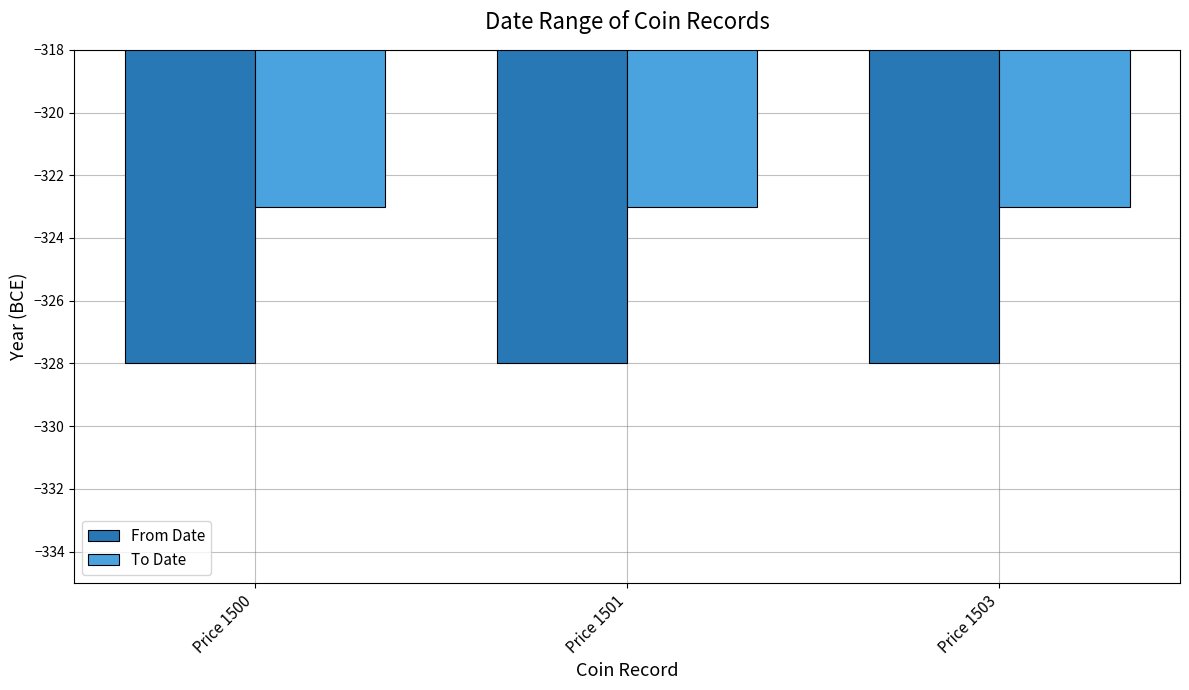

Reading left to right, list all the values displayed in this chart.

From Date: -328	-328	-328
To Date: -323	-323	-323